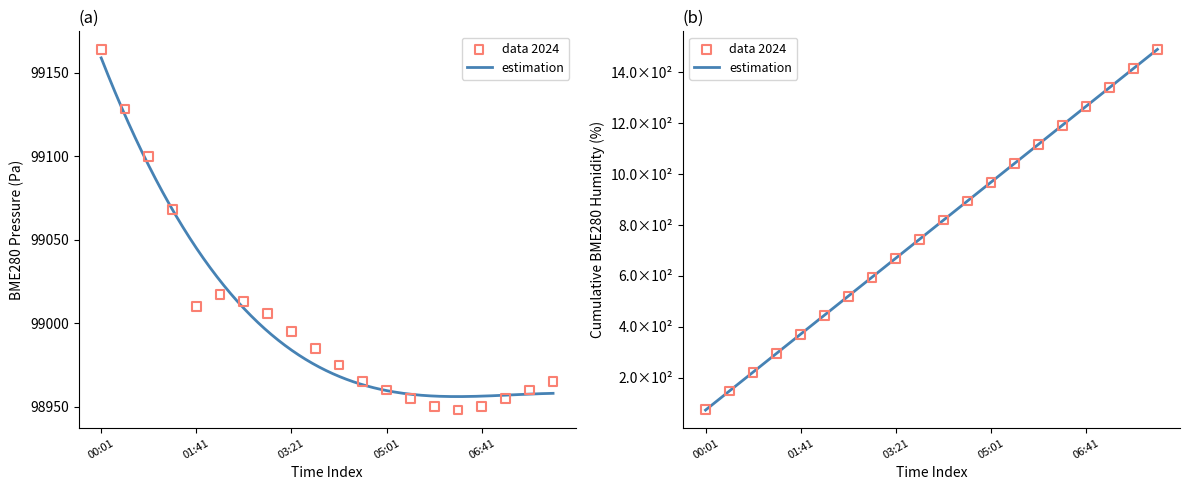

At which category is the sum across all series the highest?

00:01